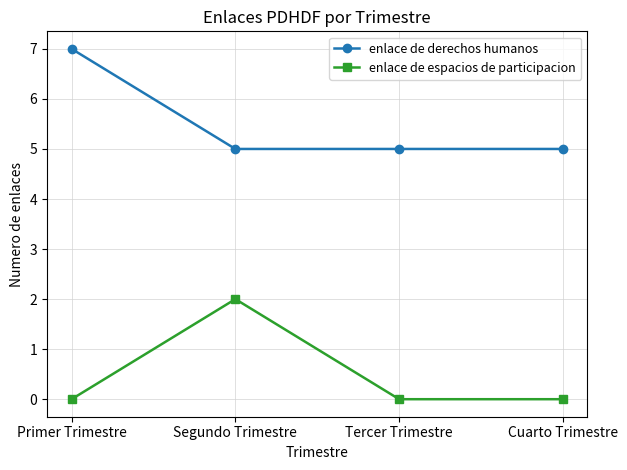

What is the label of the 4th point from the left?

Cuarto Trimestre